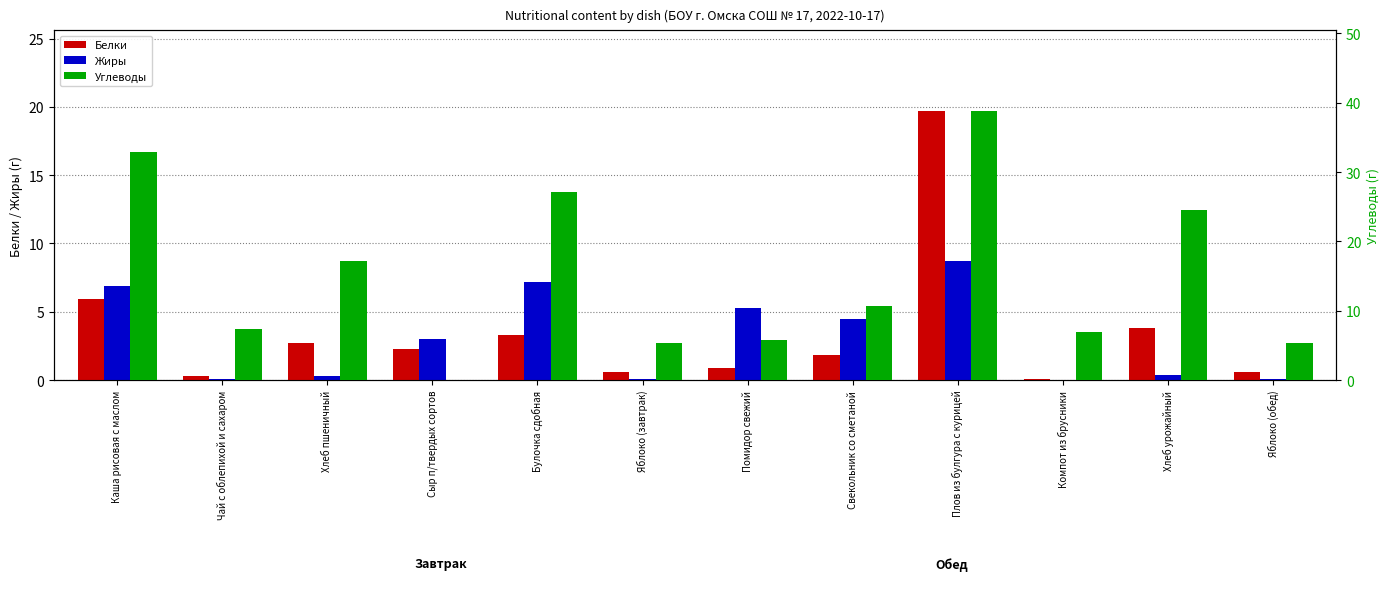

At which category is the sum across all series the highest?

Плов из булгура с курицей